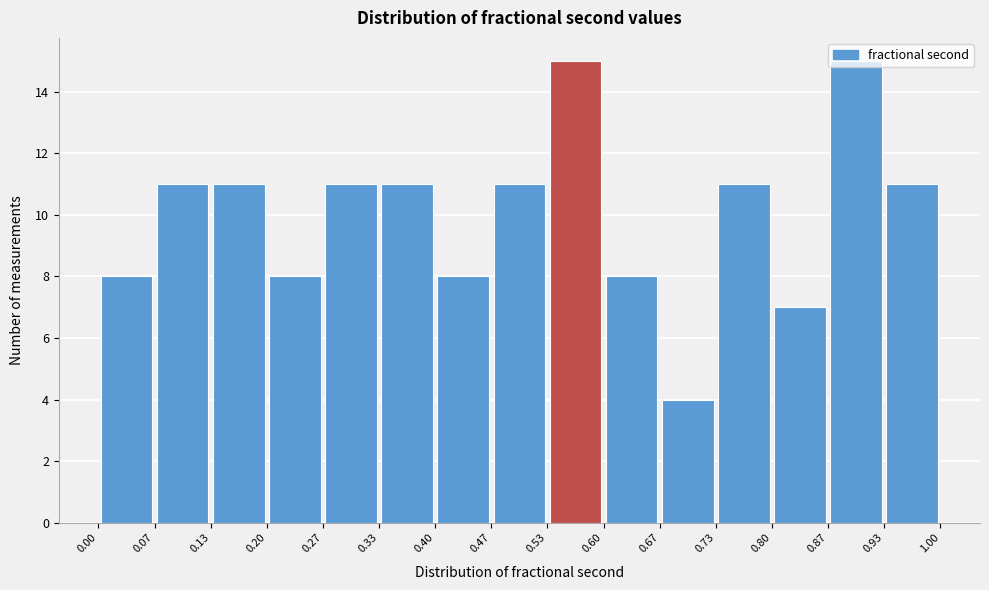

Reading left to right, list every bar in this chart as the range it spans on the x-axis followed by its height. The values are not printed on the chart, so give them approximately, as read against the axis.

0.00 to 0.07: 8
0.07 to 0.13: 11
0.13 to 0.20: 11
0.20 to 0.27: 8
0.27 to 0.33: 11
0.33 to 0.40: 11
0.40 to 0.47: 8
0.47 to 0.53: 11
0.53 to 0.60: 15
0.60 to 0.67: 8
0.67 to 0.73: 4
0.73 to 0.80: 11
0.80 to 0.87: 7
0.87 to 0.93: 15
0.93 to 1.00: 11